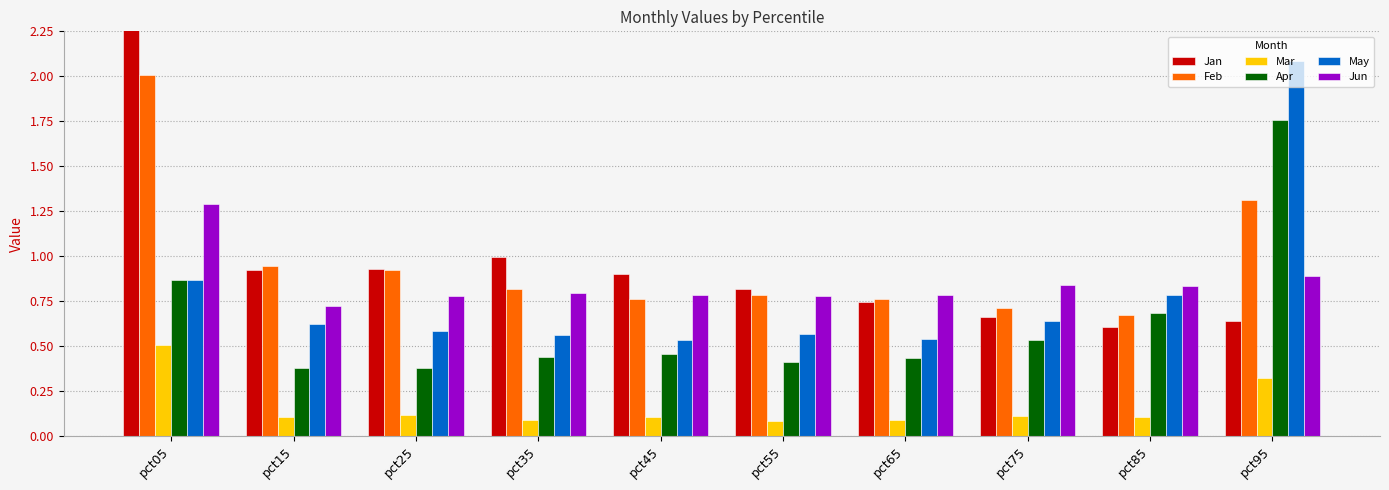

Reading right to left, transcribe all the data shown in this chart.

Jan: pct95=0.6	pct85=0.6	pct75=0.7	pct65=0.7	pct55=0.8	pct45=0.9	pct35=1.0	pct25=0.9	pct15=0.9	pct05=2.6
Feb: pct95=1.3	pct85=0.7	pct75=0.7	pct65=0.8	pct55=0.8	pct45=0.8	pct35=0.8	pct25=0.9	pct15=0.9	pct05=2.0
Mar: pct95=0.3	pct85=0.1	pct75=0.1	pct65=0.1	pct55=0.1	pct45=0.1	pct35=0.1	pct25=0.1	pct15=0.1	pct05=0.5
Apr: pct95=1.8	pct85=0.7	pct75=0.5	pct65=0.4	pct55=0.4	pct45=0.5	pct35=0.4	pct25=0.4	pct15=0.4	pct05=0.9
May: pct95=2.1	pct85=0.8	pct75=0.6	pct65=0.5	pct55=0.6	pct45=0.5	pct35=0.6	pct25=0.6	pct15=0.6	pct05=0.9
Jun: pct95=0.9	pct85=0.8	pct75=0.8	pct65=0.8	pct55=0.8	pct45=0.8	pct35=0.8	pct25=0.8	pct15=0.7	pct05=1.3